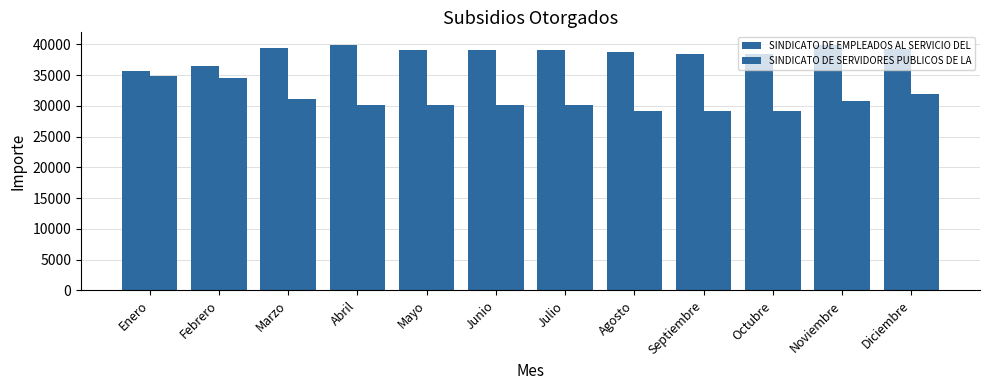

Count the number of categories in the chart.

12